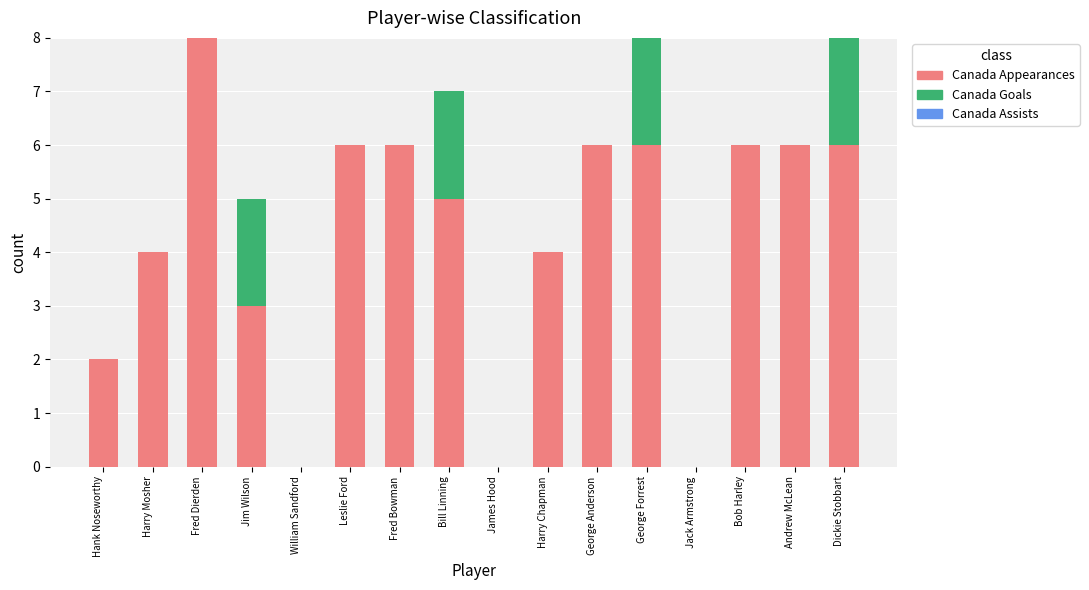

What is the total value across all series at Fred Dierden?

8